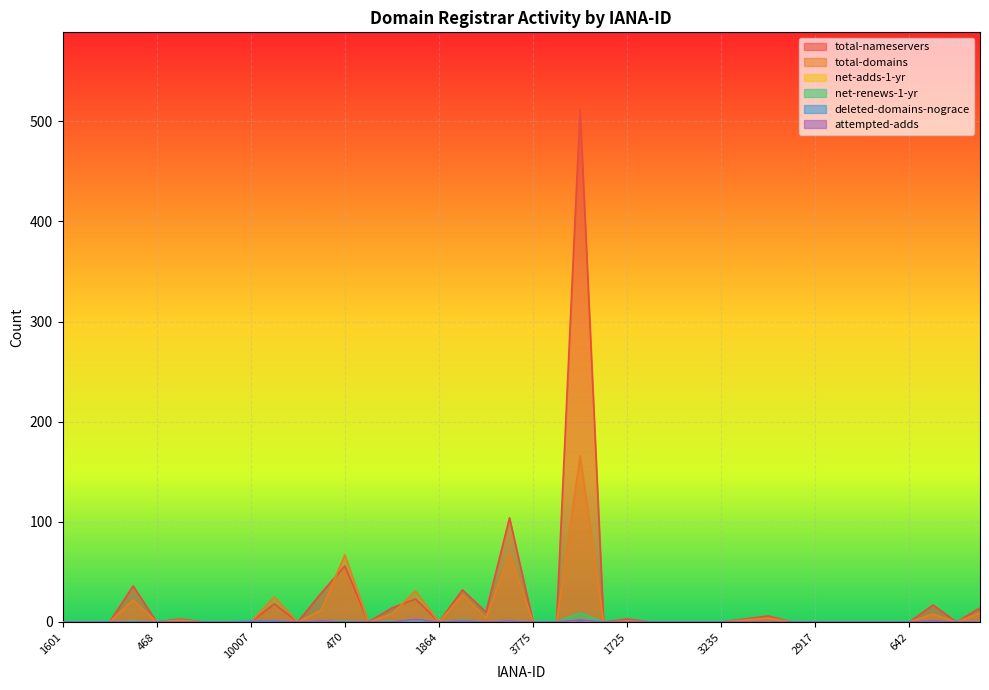

True or false: attempted-adds has more than 1 interior local peaks.

True